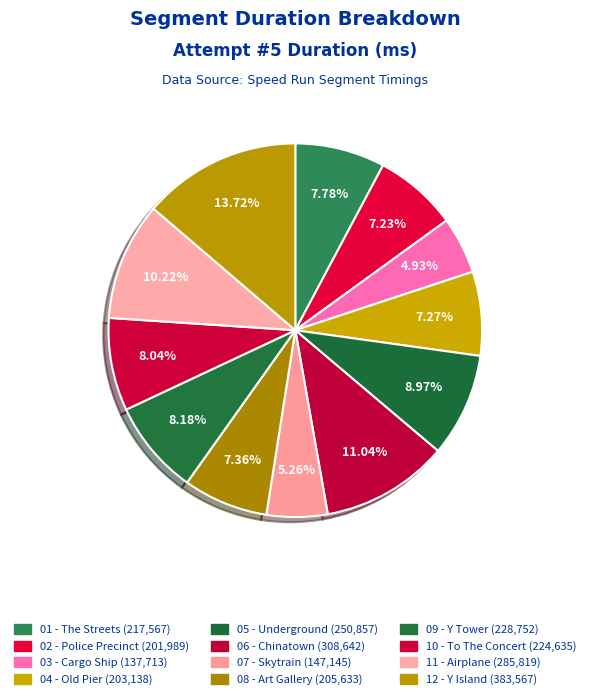

Rank the categories by value from lowest to highest.

03 - Cargo Ship, 07 - Skytrain, 02 - Police Precinct, 04 - Old Pier, 08 - Art Gallery, 01 - The Streets, 10 - To The Concert, 09 - Y Tower, 05 - Underground, 11 - Airplane, 06 - Chinatown, 12 - Y Island